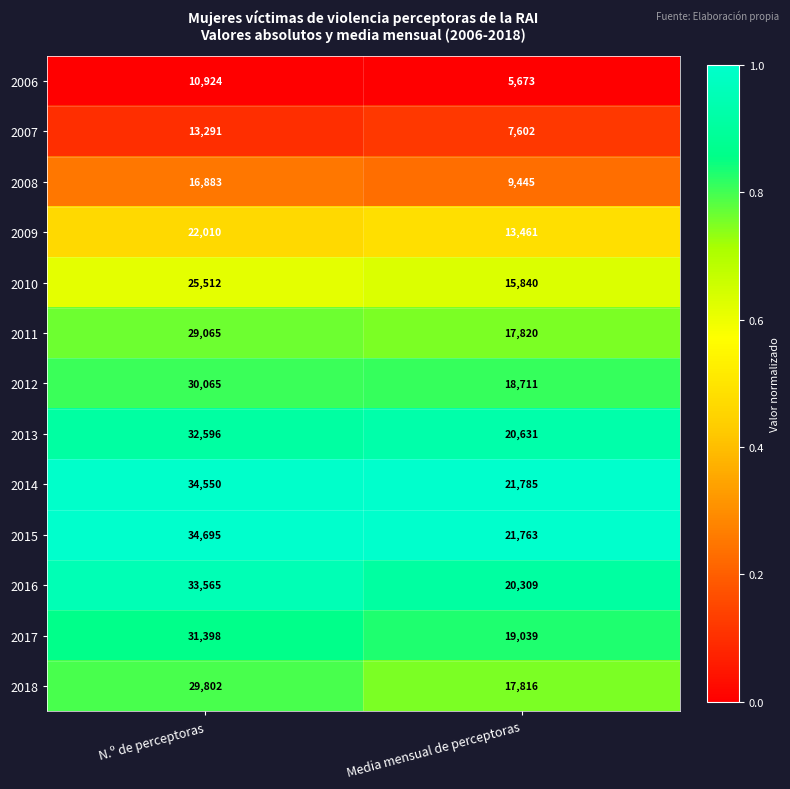

At which category is the sum across all series the highest?

N.º de perceptoras